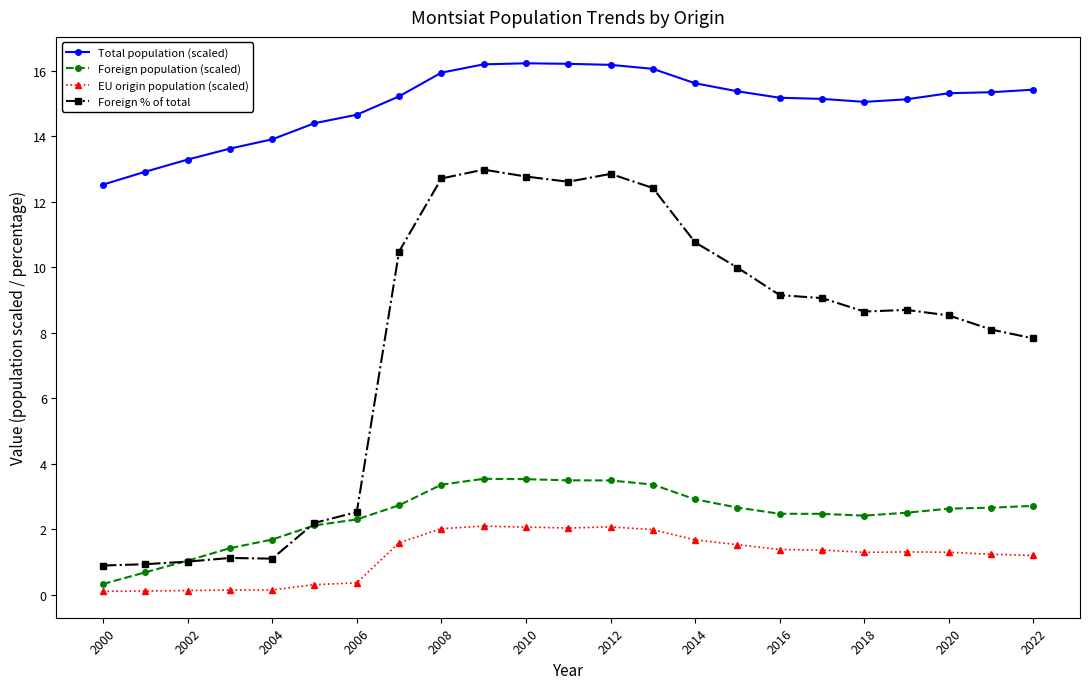

True or false: Total population (scaled) and Foreign % of total cross at least once.

False